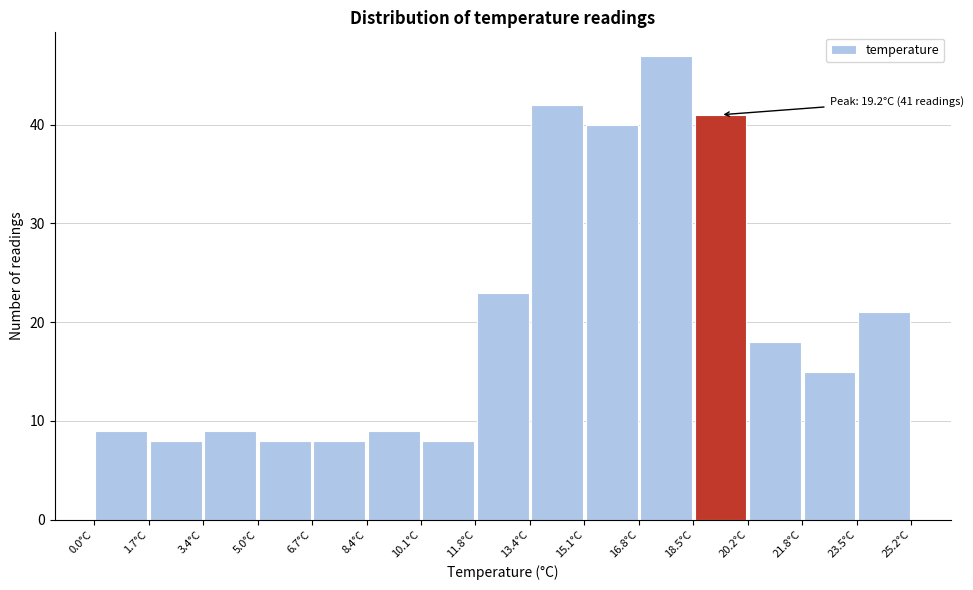

Over which range of the x-axis is the bar tallest?

16.80 to 18.48